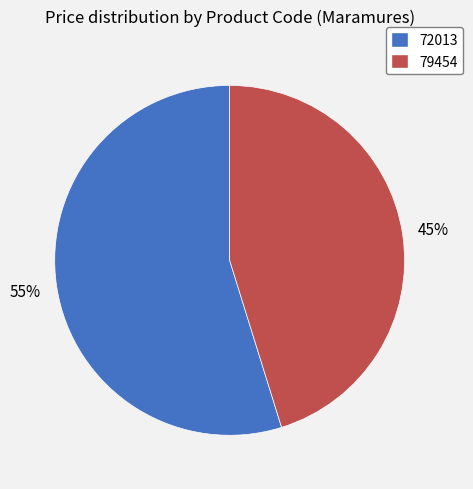

Is there any slice that represents more than half of the pie?

Yes